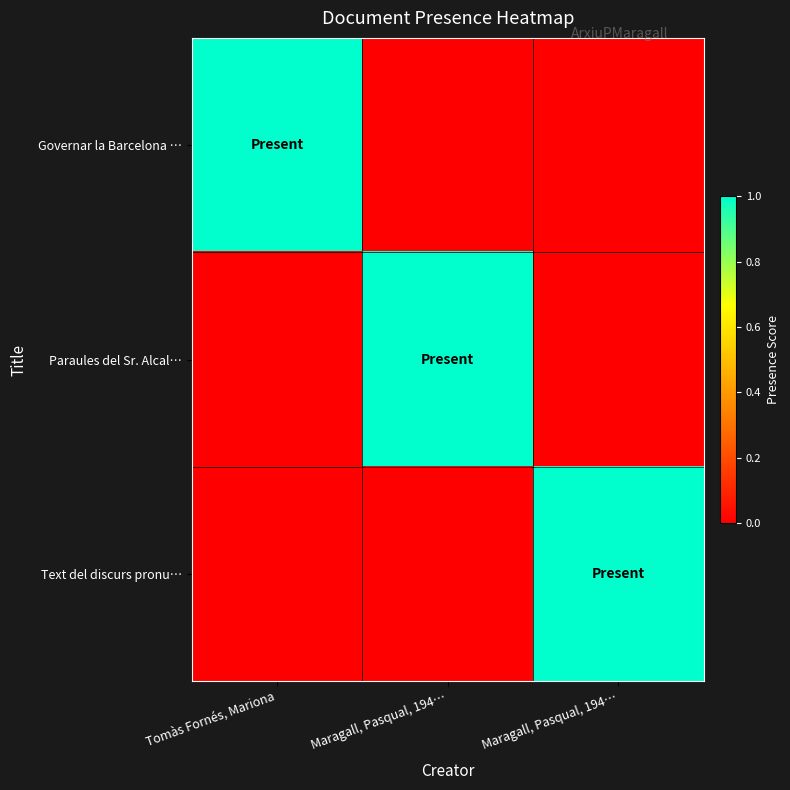

Which category has the highest value across all series?

Tomàs Fornés, Mariona